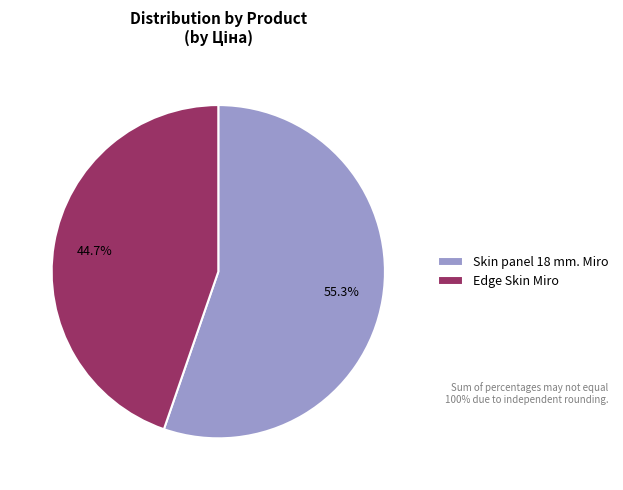

Which has a higher value, Skin panel 18 mm. Miro or Edge Skin Miro?

Skin panel 18 mm. Miro